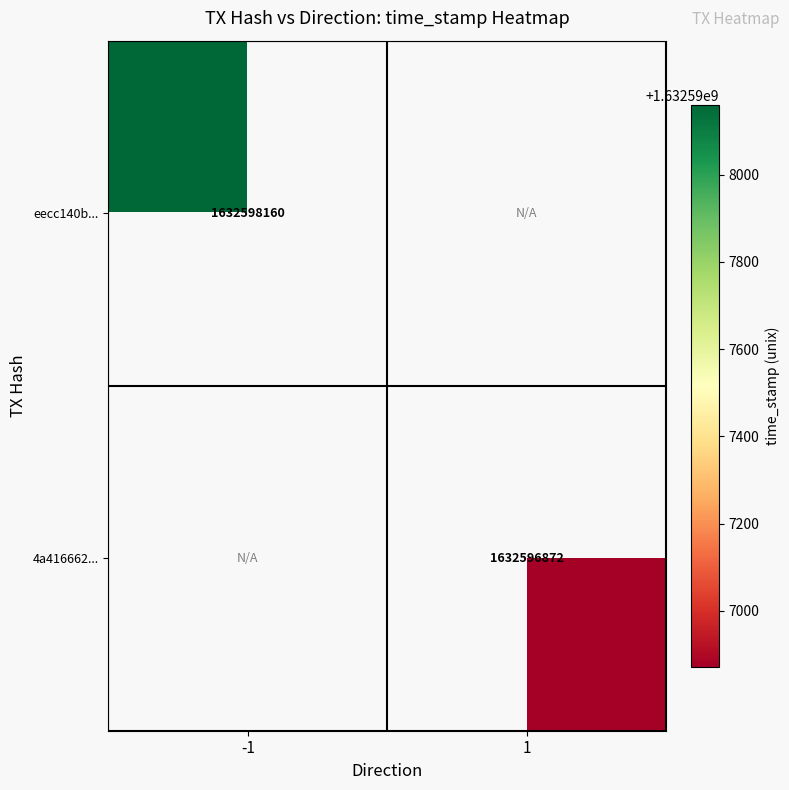

Between -1 and 1, which series saw the biggest shift?

eecc140bdf36d3807a68935309218260b822df2